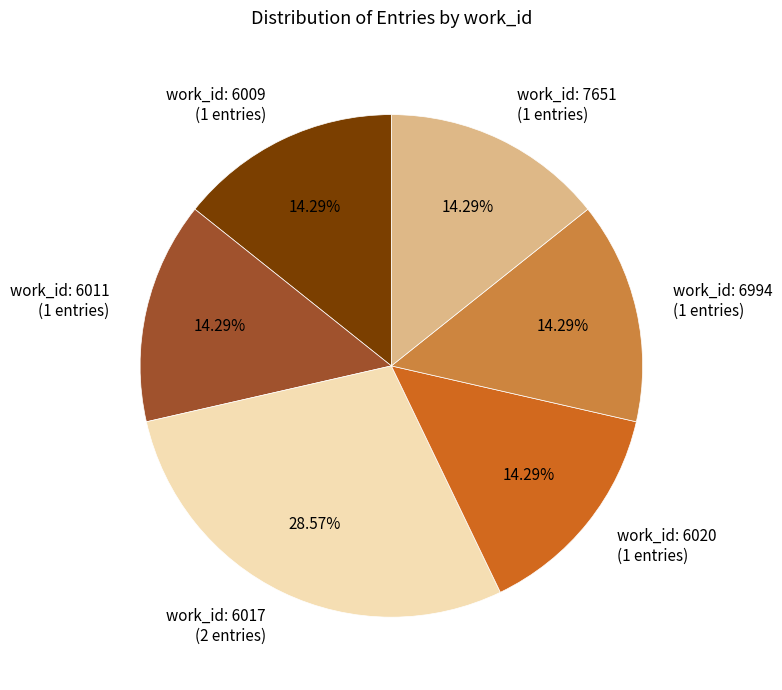

Is the sum of work_id: 6009 (1 entries) and work_id: 6020 (1 entries) greater than half?

No